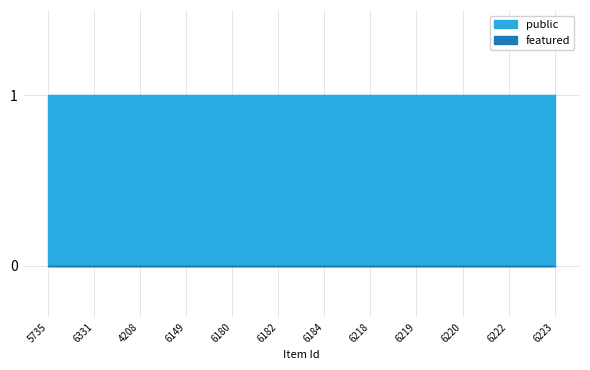

Between 6331 and 6223, which series saw the biggest shift?

public